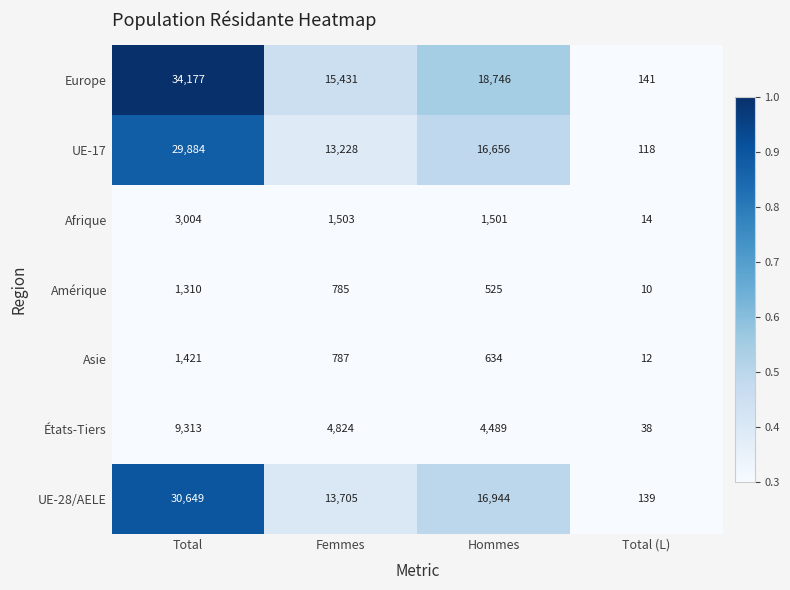

Which series has the largest total across all categories?

Europe